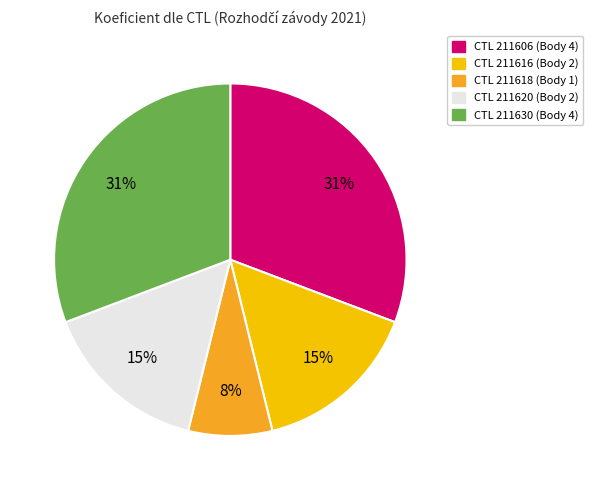

To the nearest percent, what is the average slice percentage?

20%